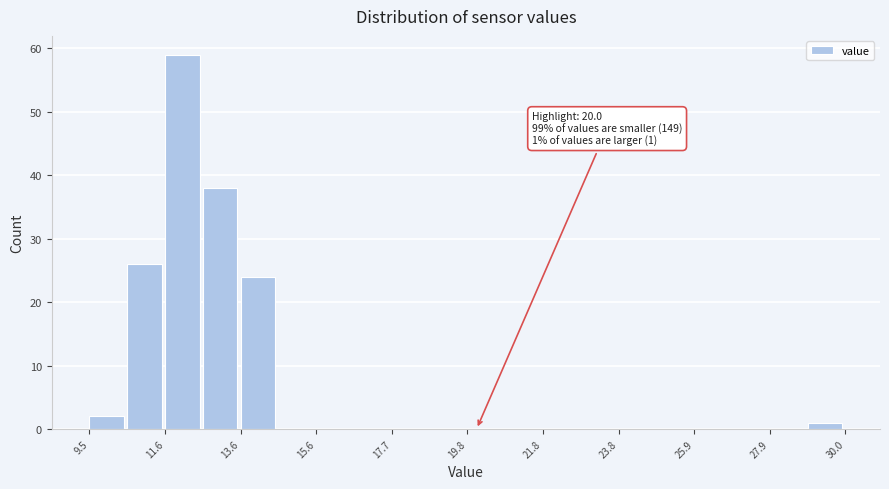

Around what value on the x-axis is the tallest bar? Give the approximate position of its centre, as read against the axis.

12.0